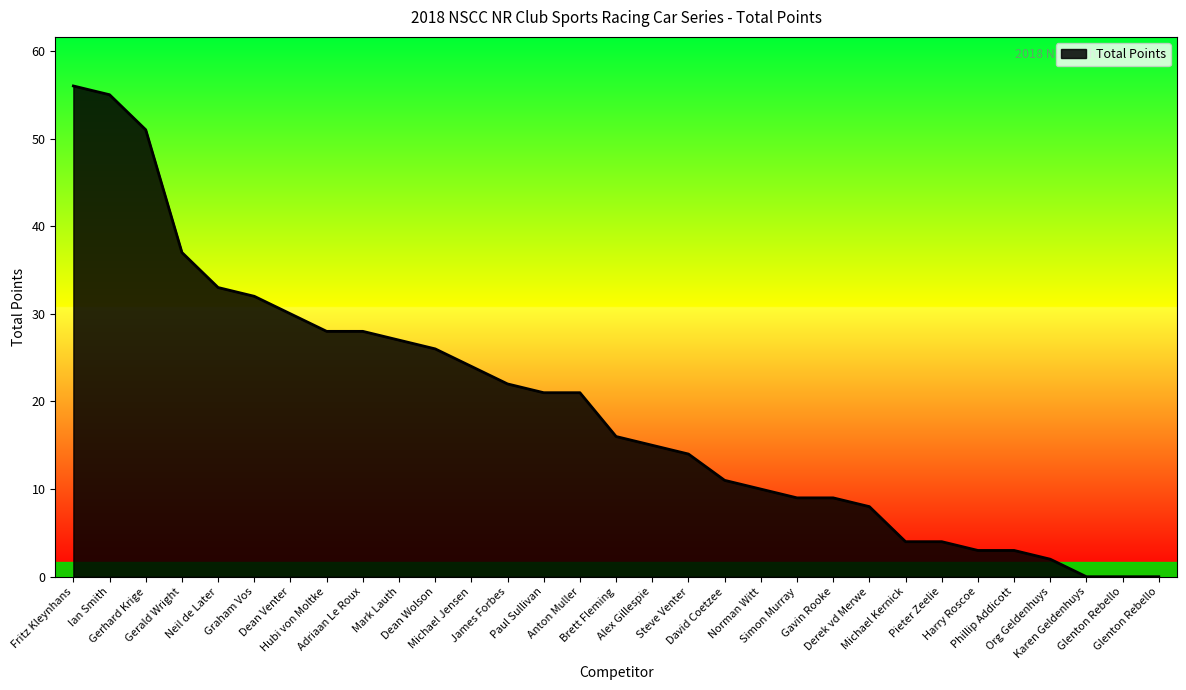

Does the chart display data point markers on the line(s)?

No